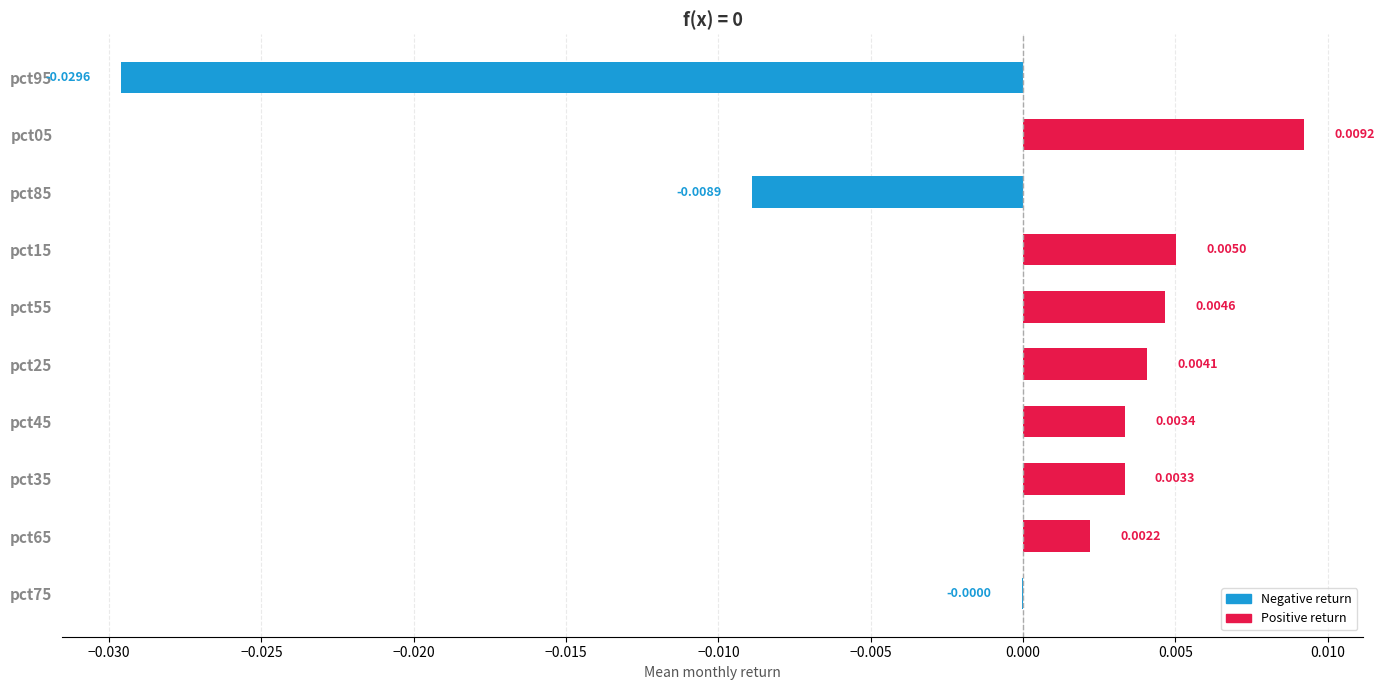

Which has a higher value, pct15 or pct25?

pct15